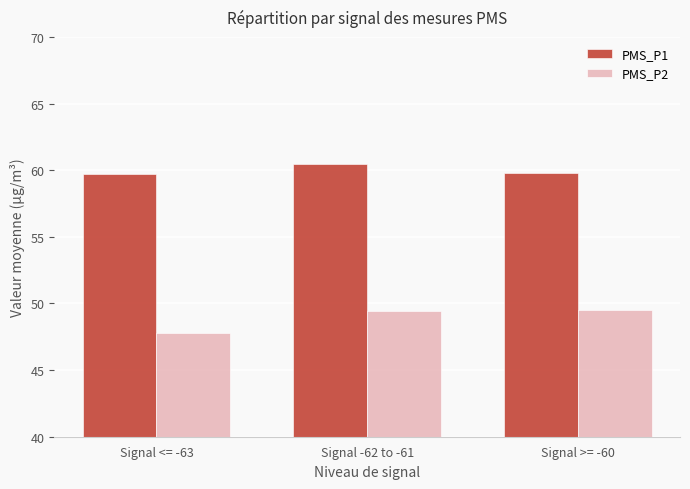

Rank the series by their average value, from lowest to highest.

PMS_P2, PMS_P1